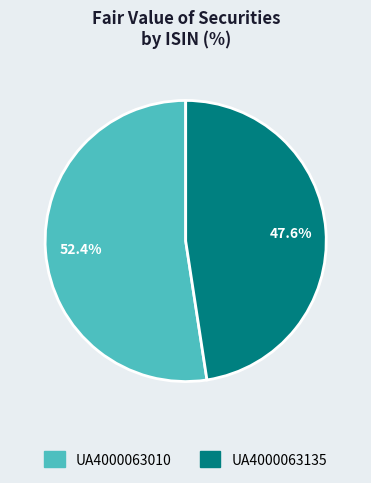

What percentage do UA4000063135 and UA4000063010 together represent?

100.0%